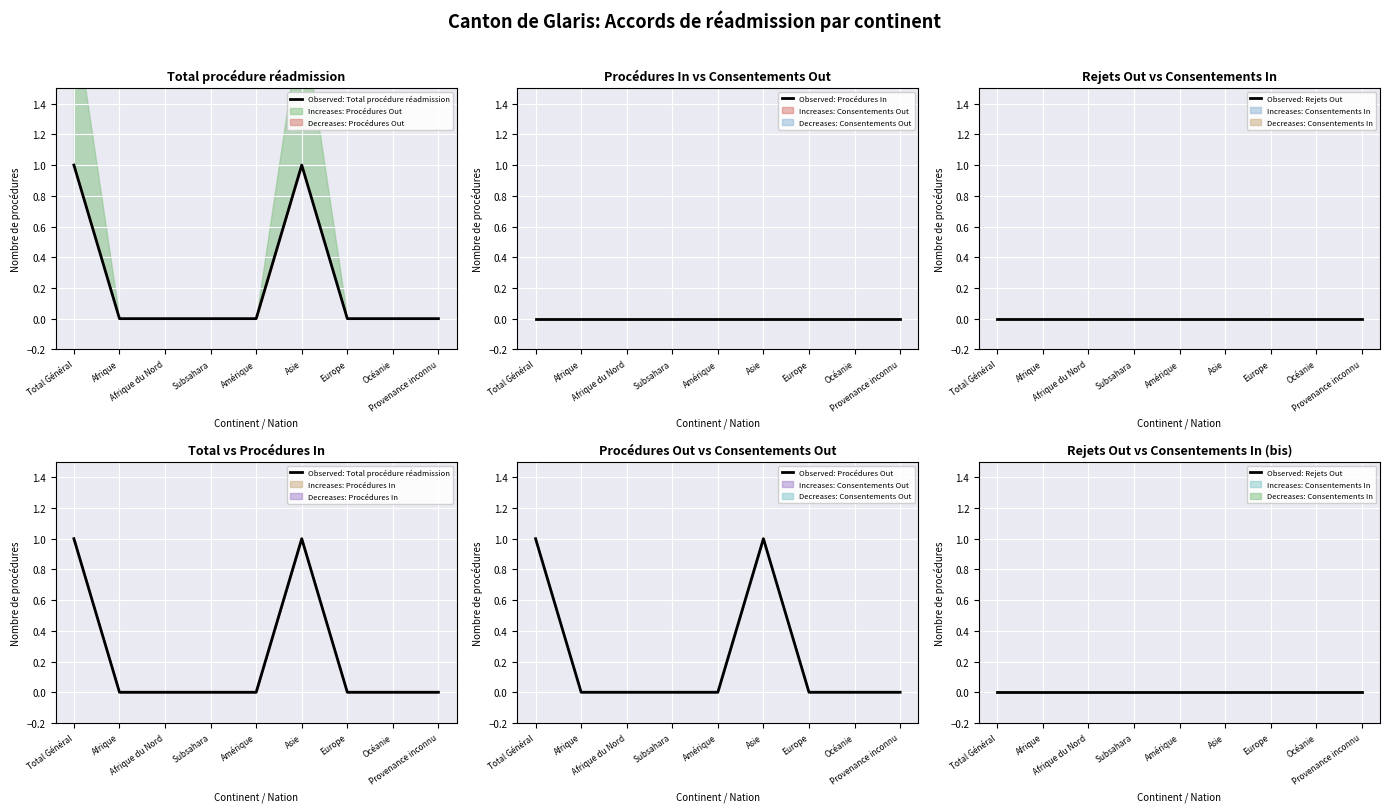

Reading left to right, list all the values displayed in this chart.

Observed: Total procédure réadmission: 1	0	0	0	0	1	0	0	0
Observed: Procédures In: 0	0	0	0	0	0	0	0	0
Observed: Rejets Out: 0	0	0	0	0	0	0	0	0
Observed: Procédures Out: 1	0	0	0	0	1	0	0	0